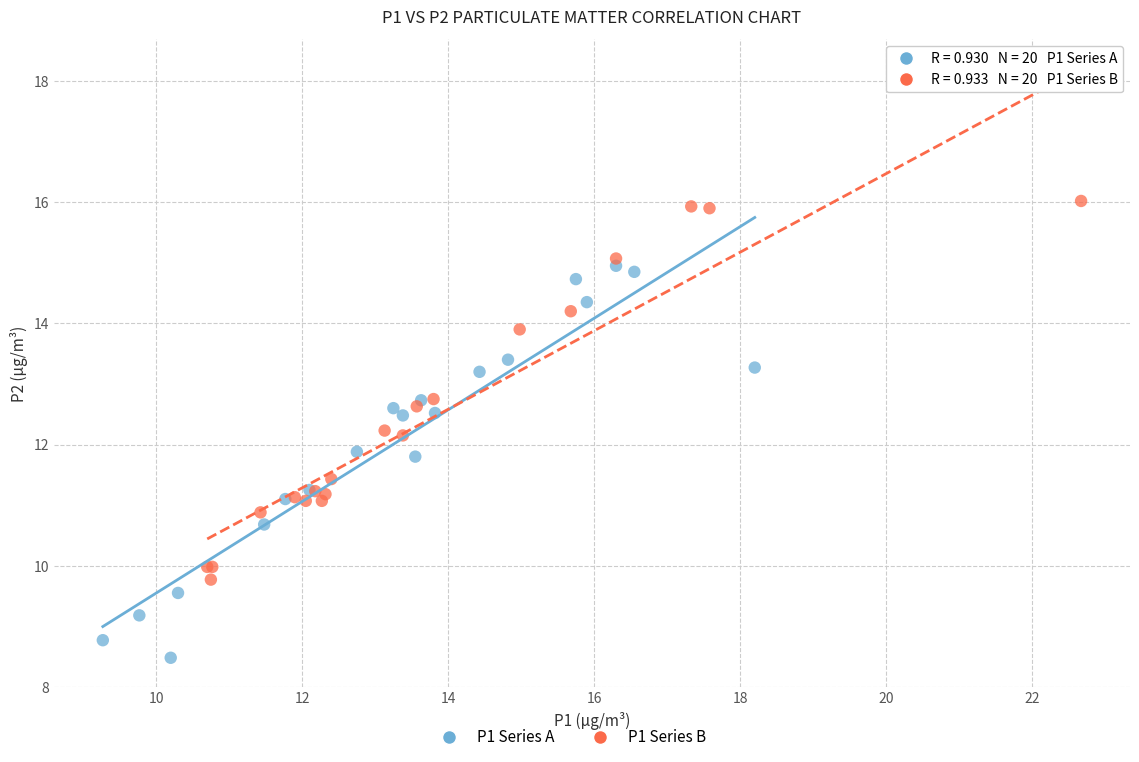

Which series contains the highest Y value?

P1 Series B